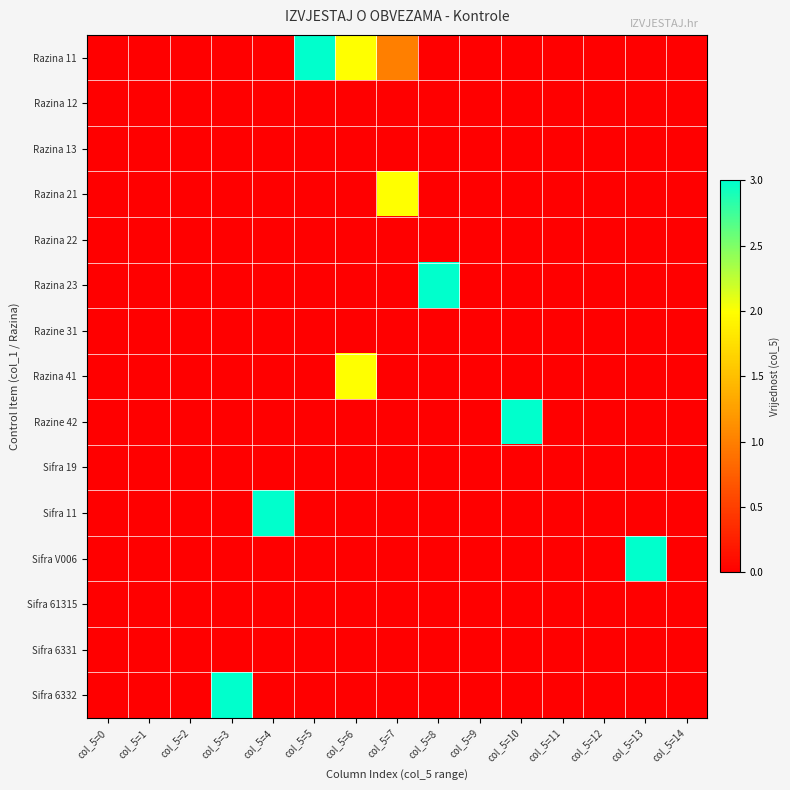

At which category does the chart reach its minimum across all series?

col_5=0